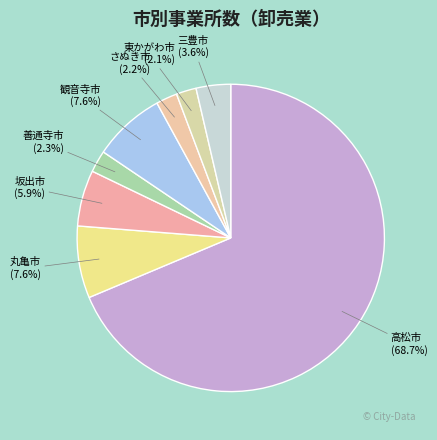

The 東かがわ市 slice represents 2% of the pie. True or false?

True